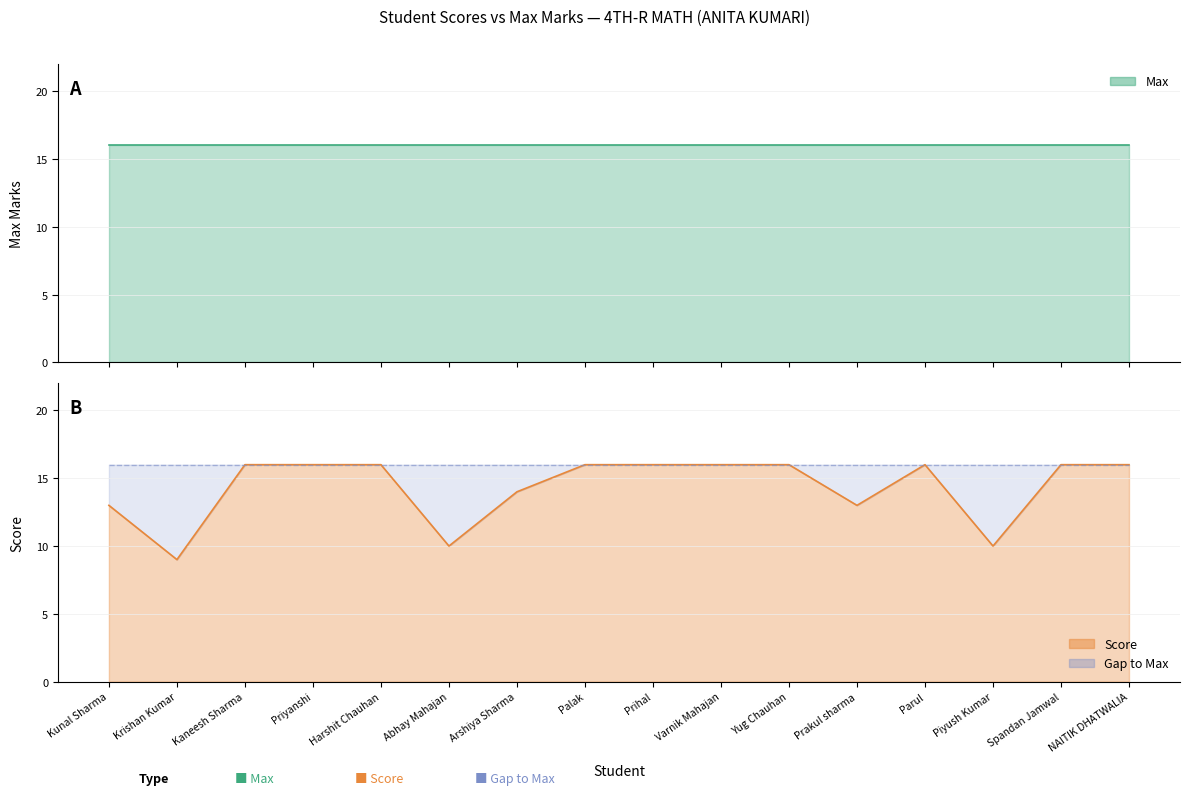

List the labels in order of value, largest first.

Kaneesh Sharma, Priyanshi, Harshit Chauhan, Palak, Prihal, Varnik Mahajan, Yug Chauhan, Parul, Spandan Jamwal, NAITIK DHATWALIA, Arshiya Sharma, Kunal Sharma, Prakul sharma, Abhay Mahajan, Piyush Kumar, Krishan Kumar